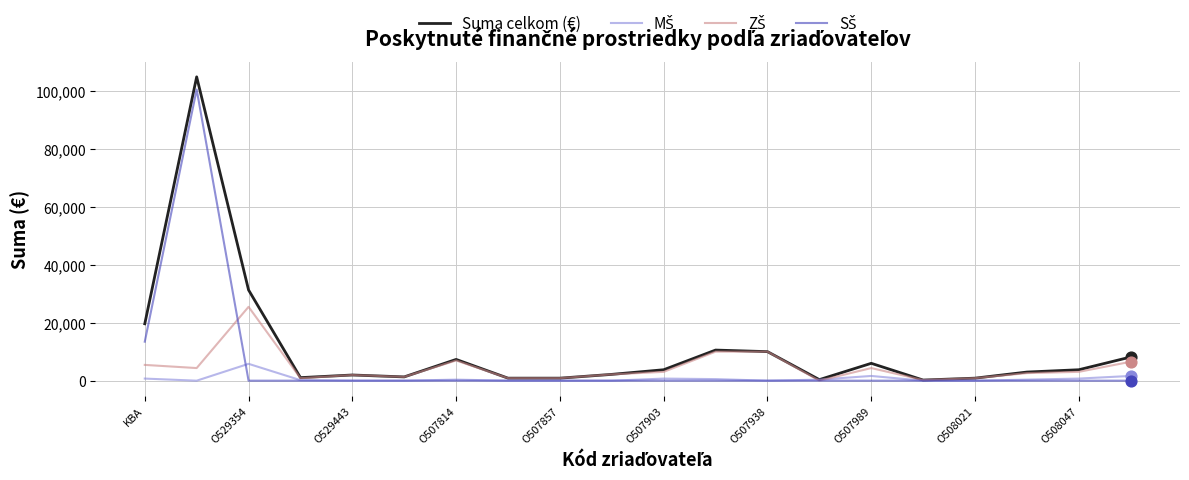

Which series has the widest spread of values?

Suma celkom (€)